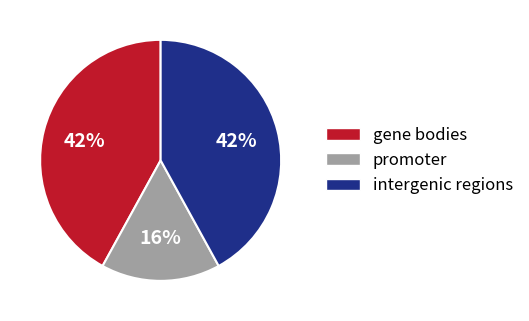

To the nearest percent, what portion does gene bodies represent?

42%